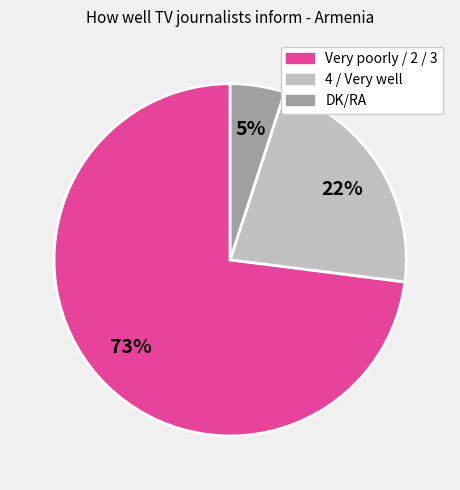

Is there a majority slice in this chart?

Yes